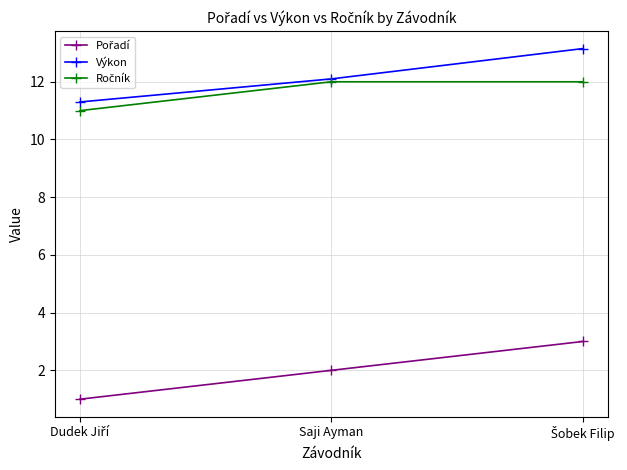

What is the label of the 2nd point from the right?

Saji Ayman